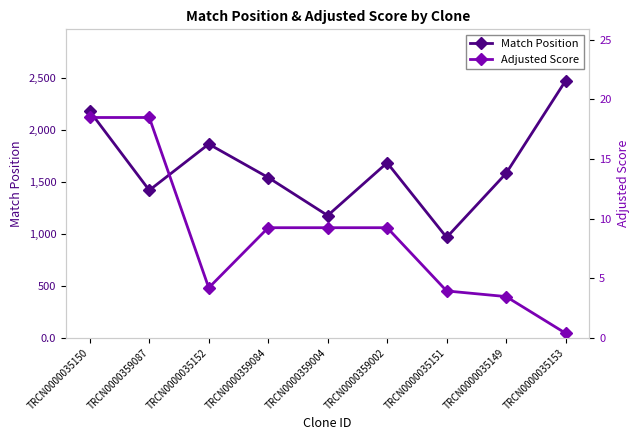

What is the difference between the highest and lowest values at TRCN0000035149?

1581.5